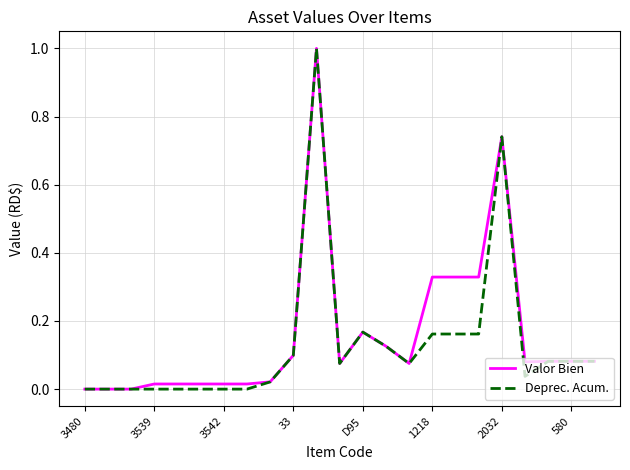

What is the sum of all Valor Bien values?

3.7